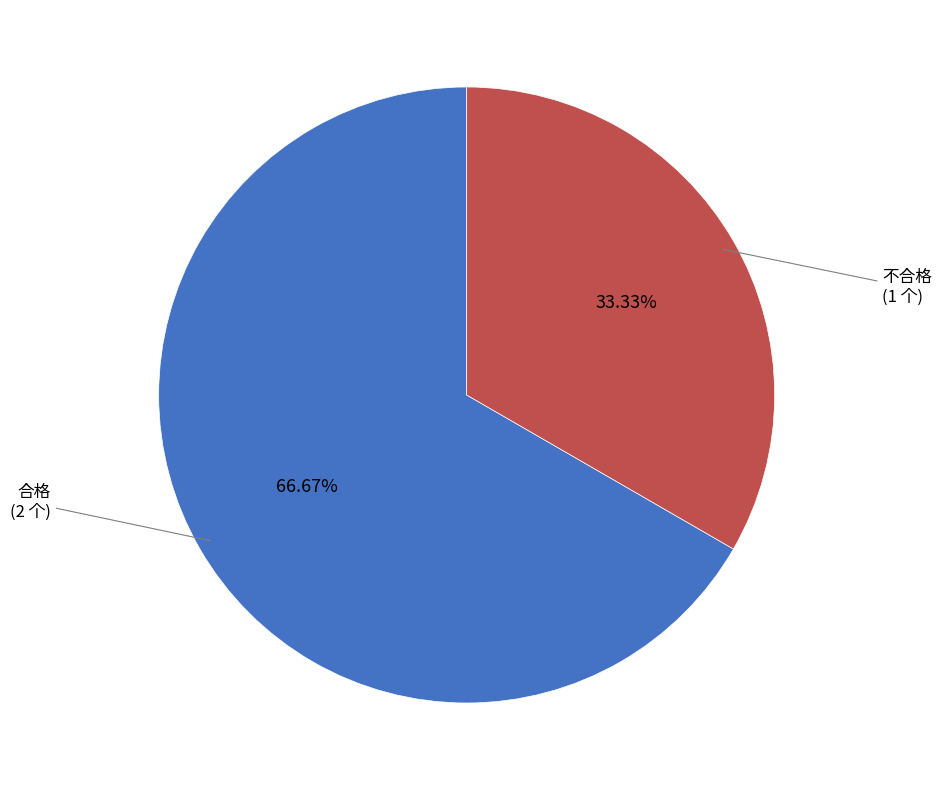

Count the number of slices in the pie.

2